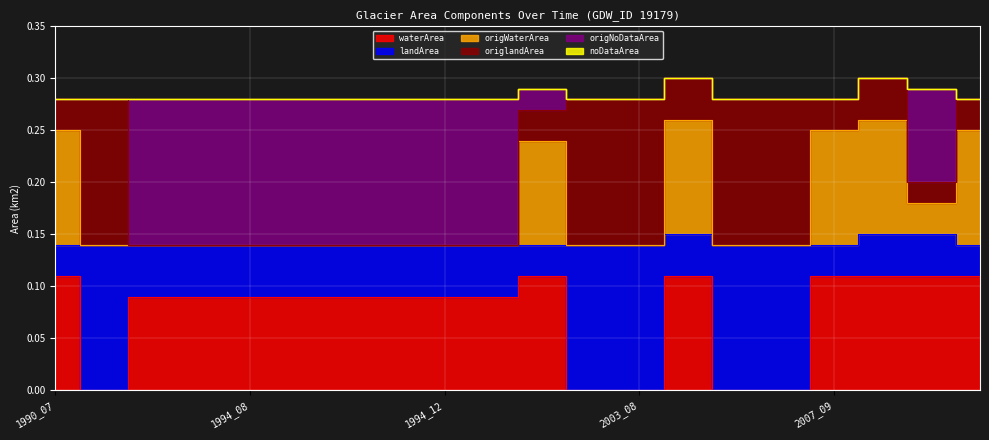

Which series changed the most between 1994_01 and 2007_09?

origNoDataArea